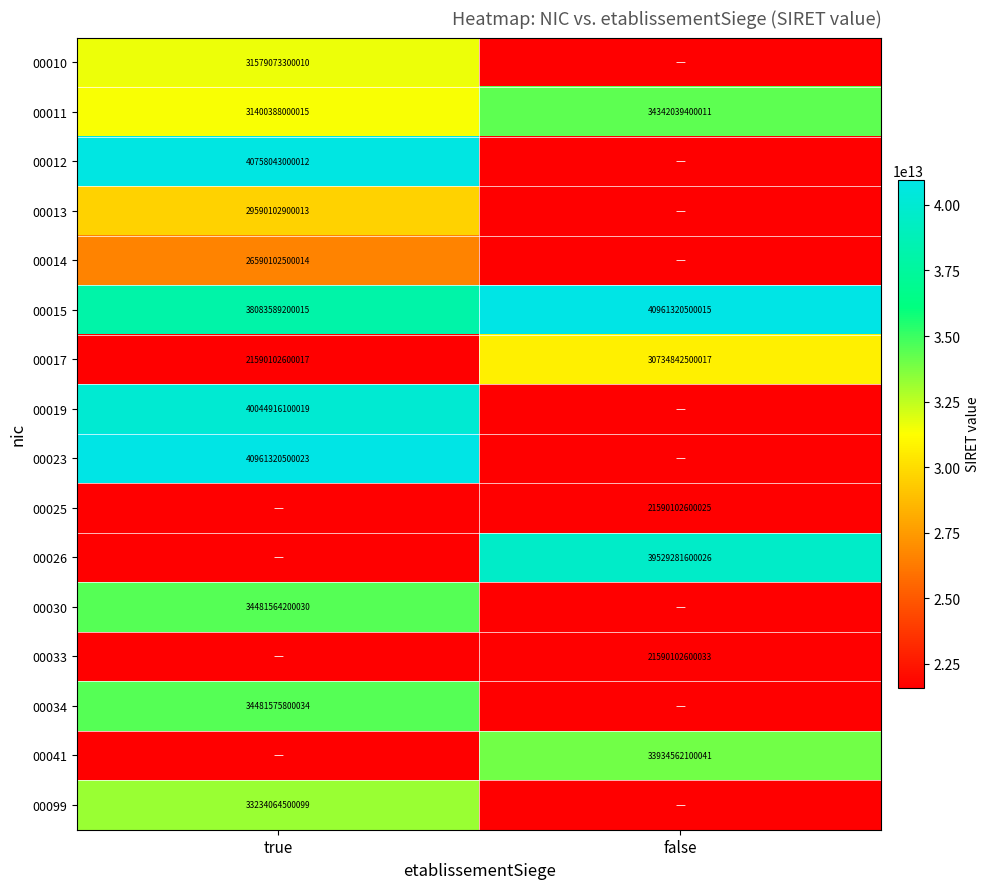

The value of 00017 at false is 30734842500017. True or false?

True